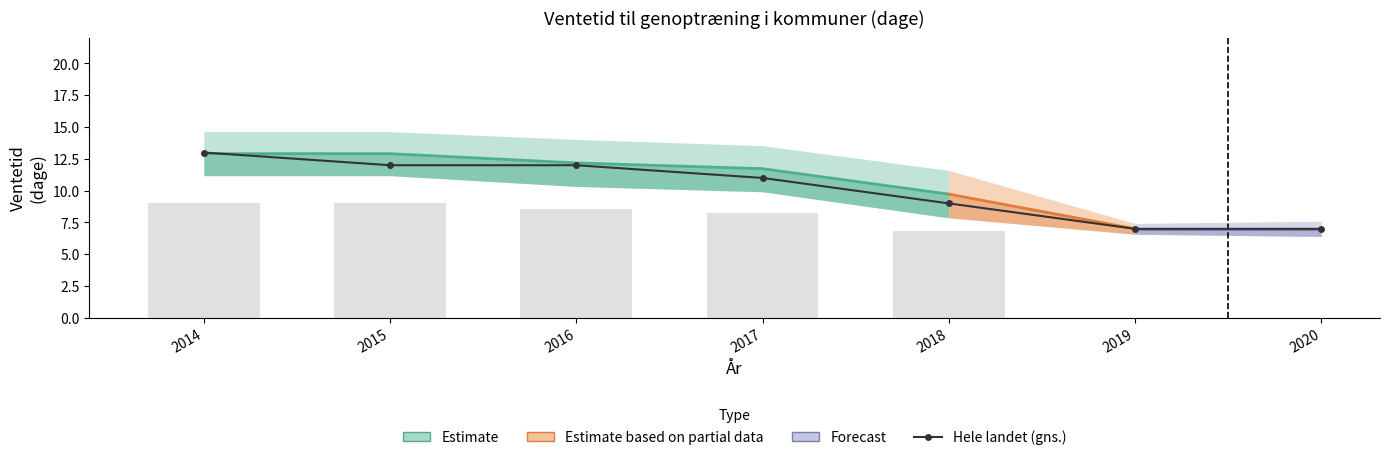

How many data points are less than 11?

3